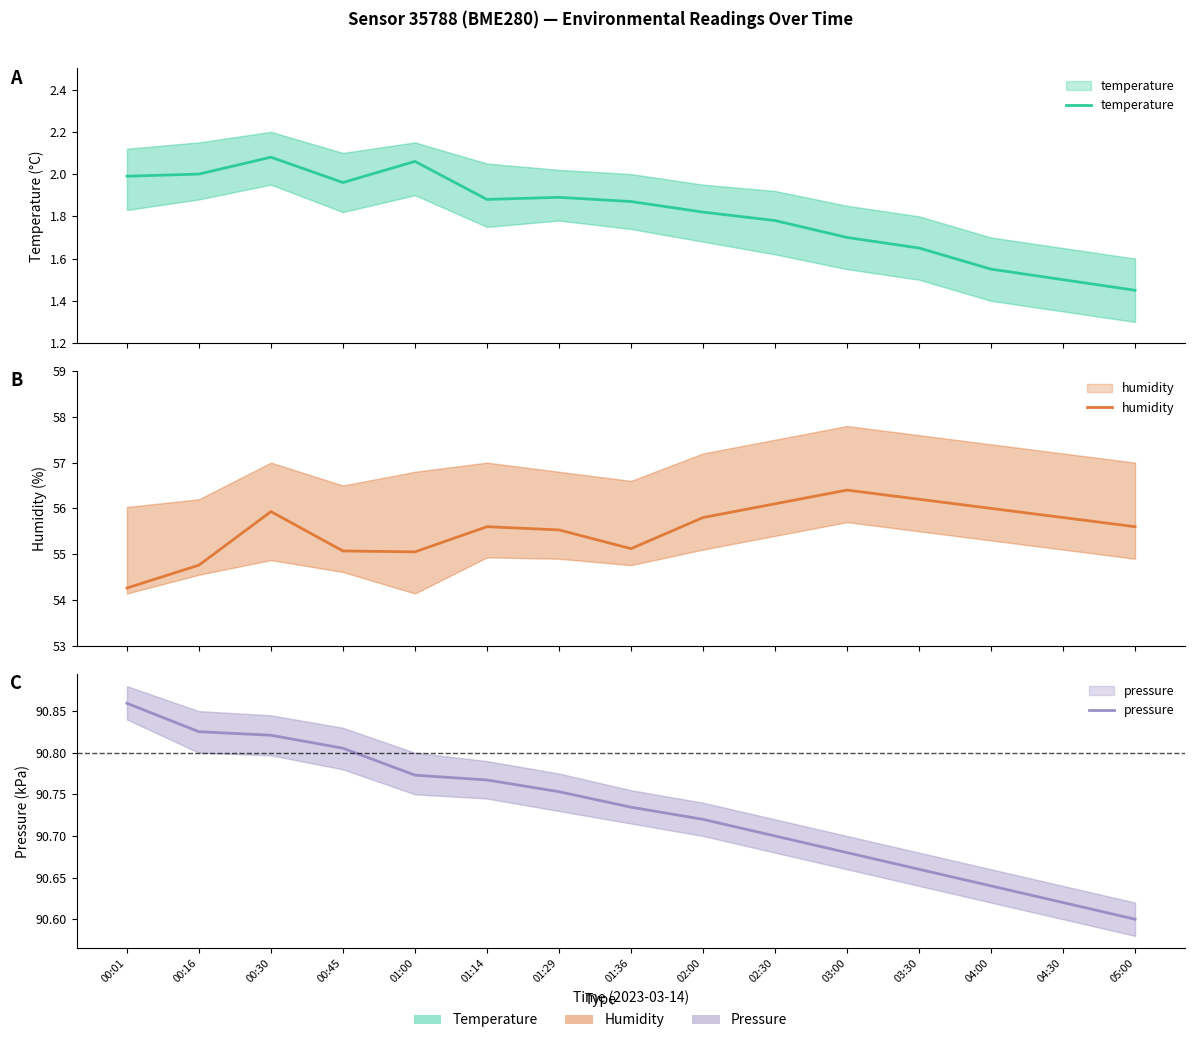

Which category has the lowest value in the pressure series?

05:00